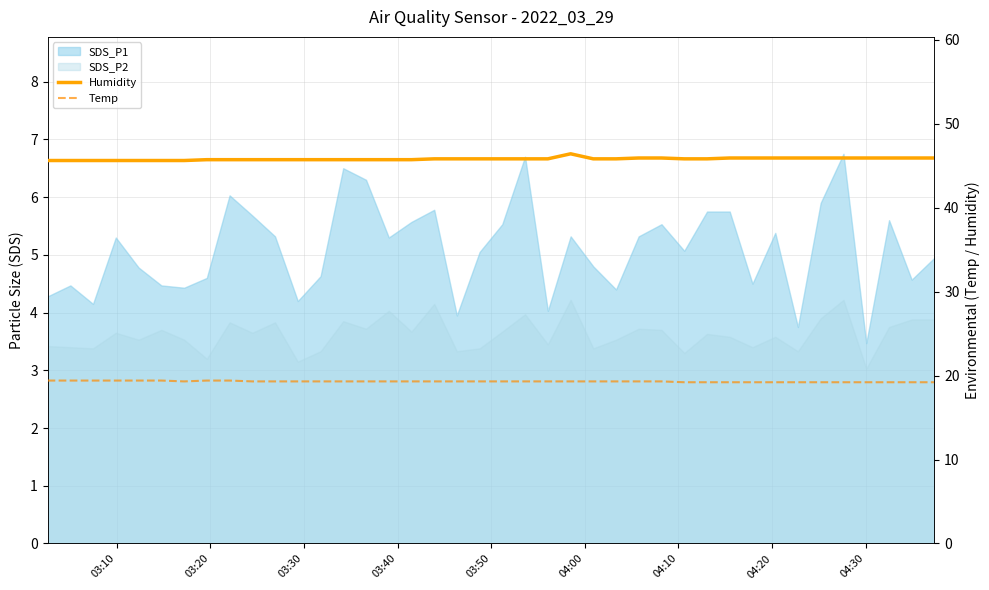

The value of Temp at 04:20 is 5.0. True or false?

False